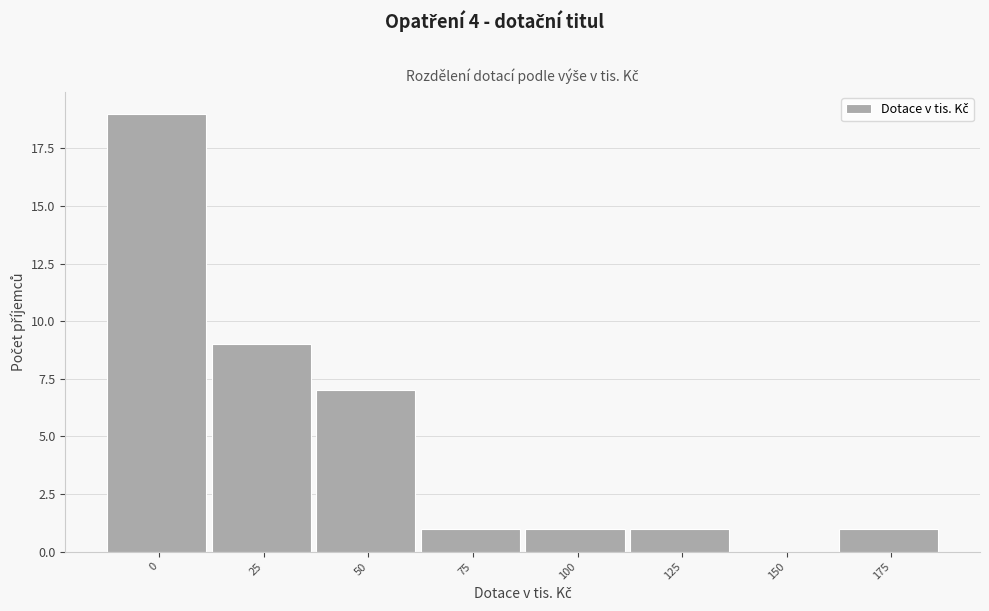

Reading left to right, what are all the values shown in this chart?

0=19	25=9	50=7	75=1	100=1	125=1	150=0	175=1